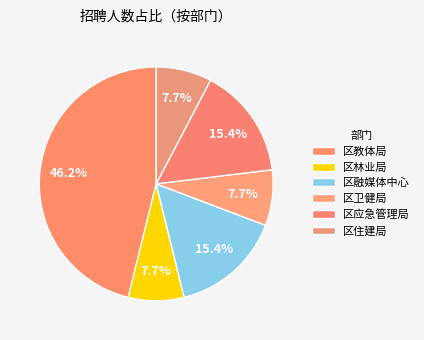

Rank the categories by value from highest to lowest.

区教体局, 区融媒体中心, 区应急管理局, 区林业局, 区卫健局, 区住建局